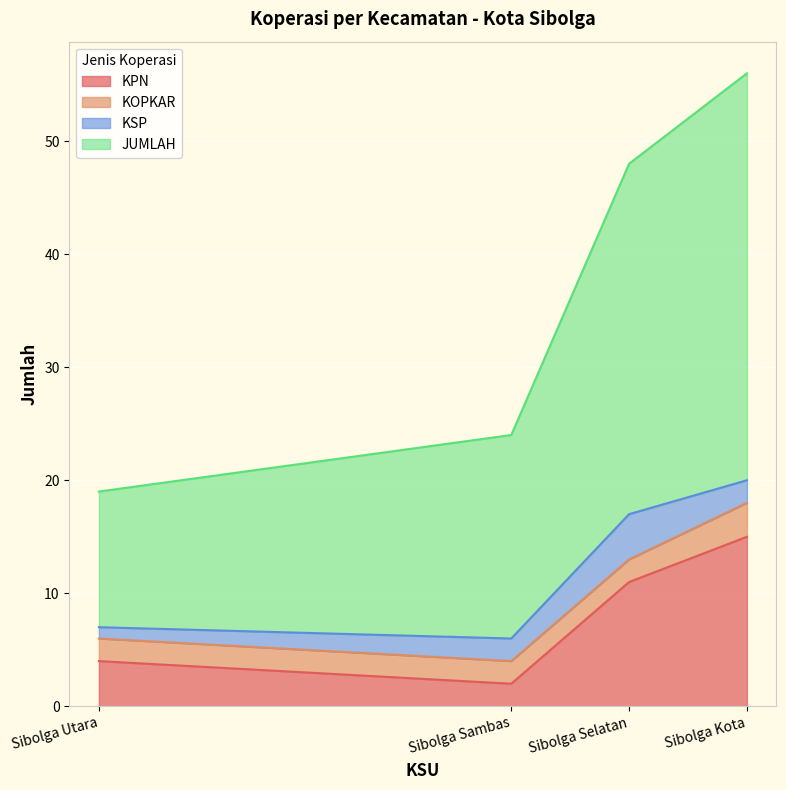

True or false: KPN and JUMLAH cross at least once.

False